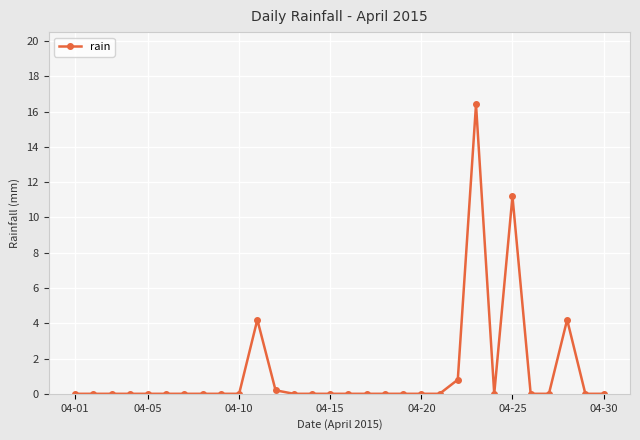

What is the difference between the maximum and minimum values?

16.4